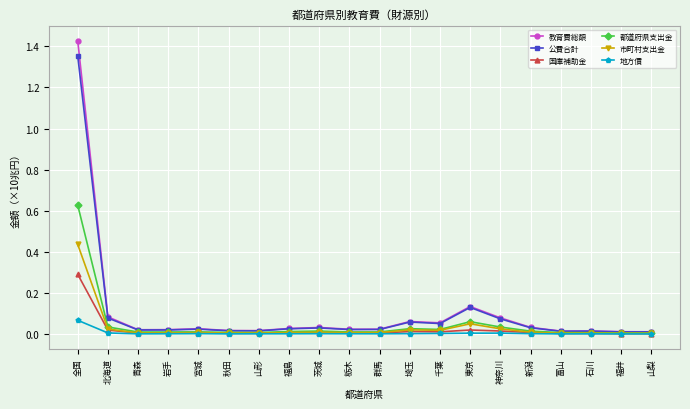

In 公費合計, how many points are higher than both neighbors (excluding endpoints)?

5